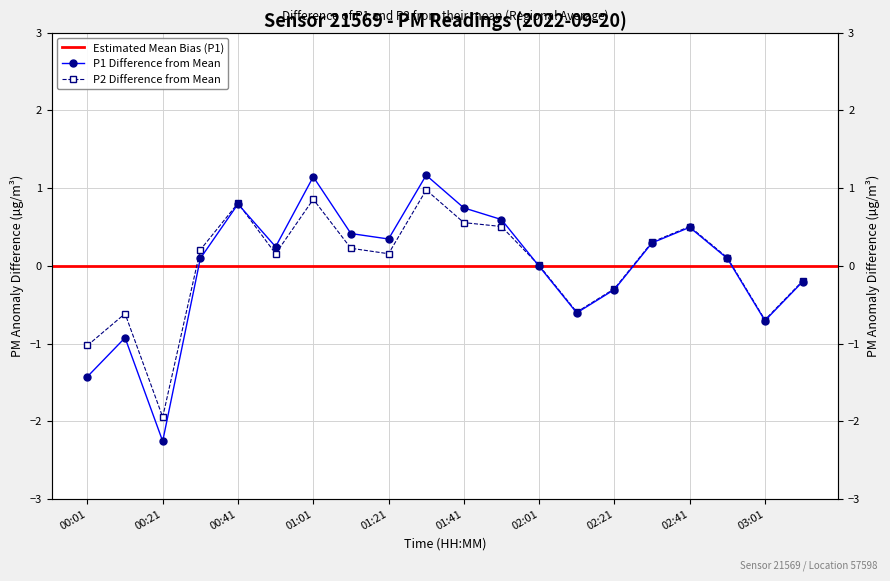

At which label is P2 closest to 0?

02:01